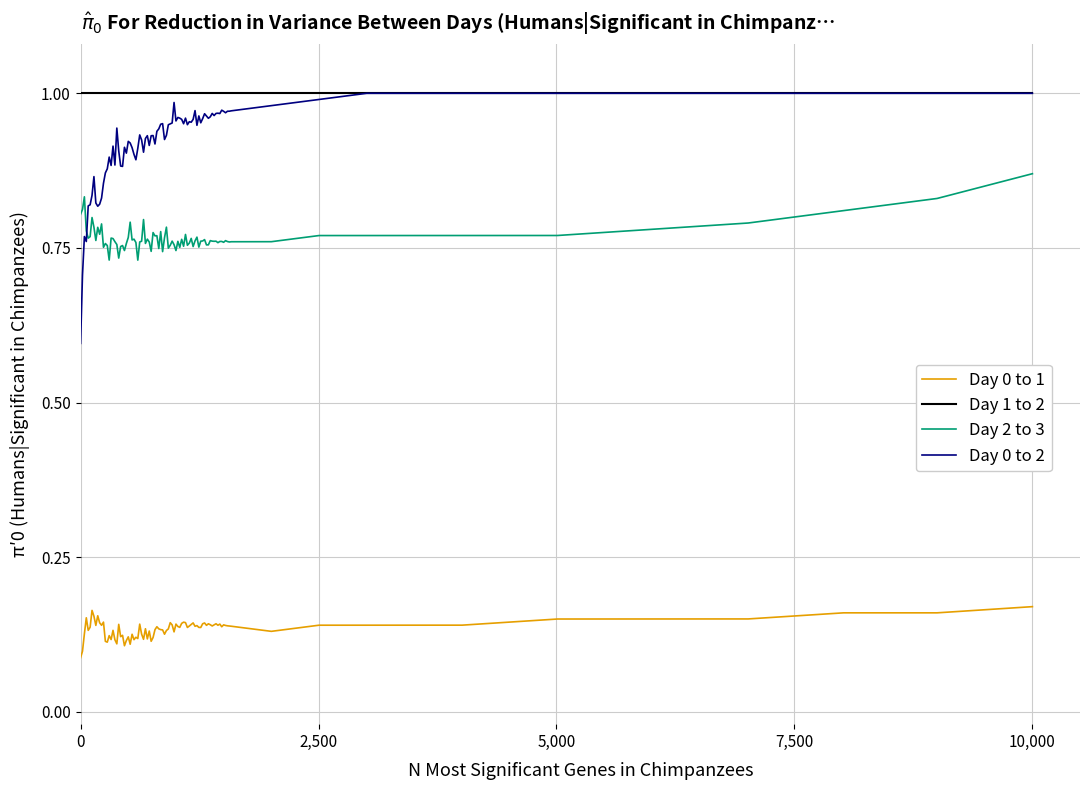

True or false: Day 0 to 1 and Day 1 to 2 intersect in this chart.

False